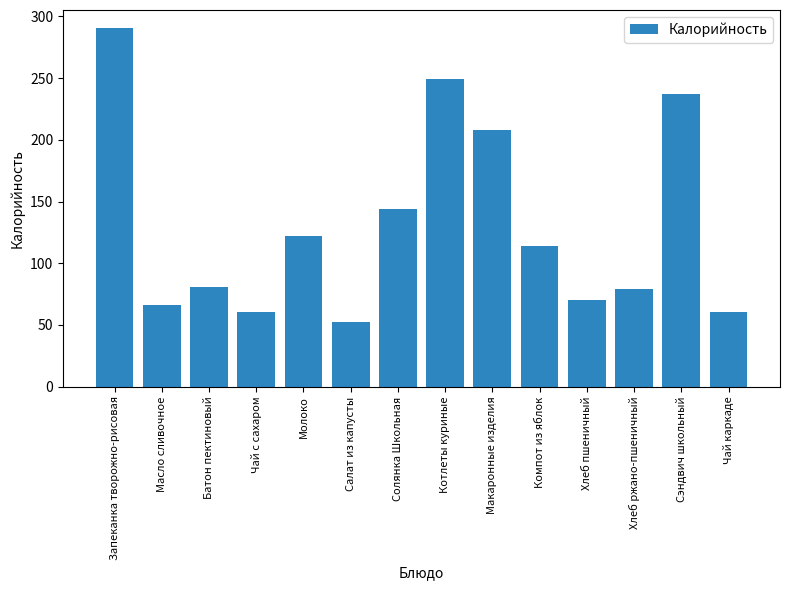

What is the minimum value shown in the chart?

52.5